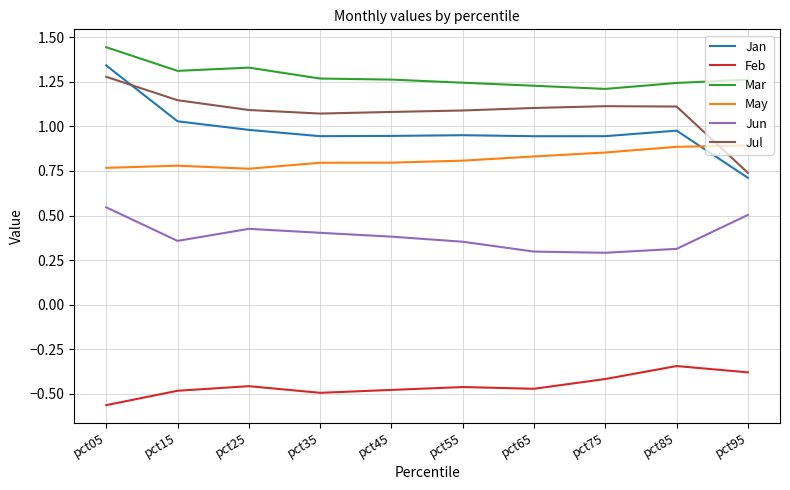

What is the lowest value of the Jun series?

0.3